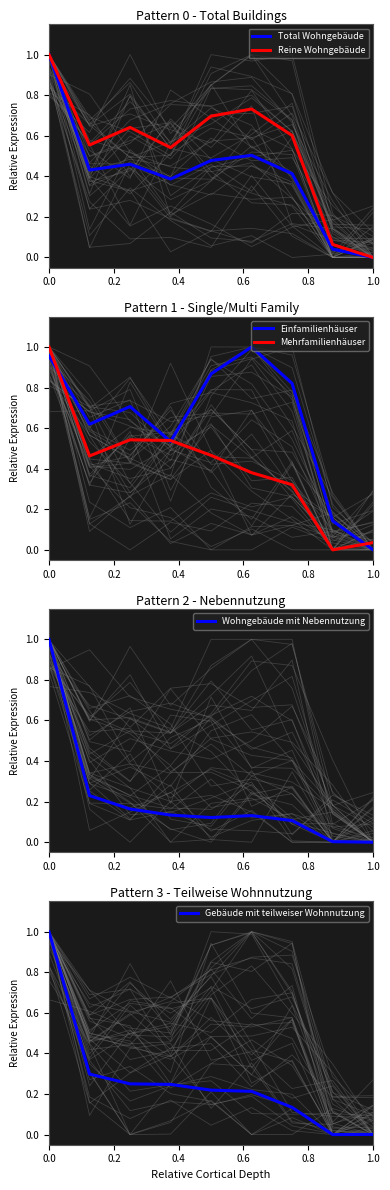

At which label does Reine Wohngebäude reach its minimum?

1.0